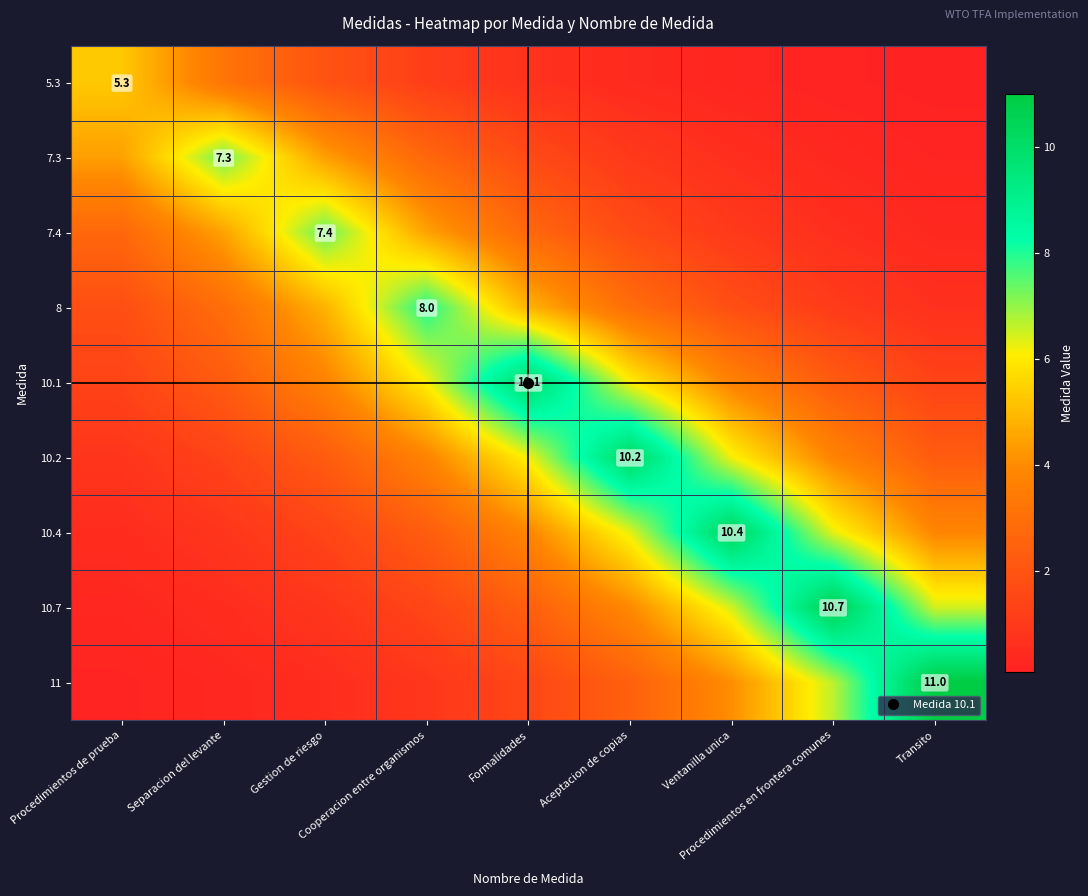

Which series has the largest total across all categories?

10.1